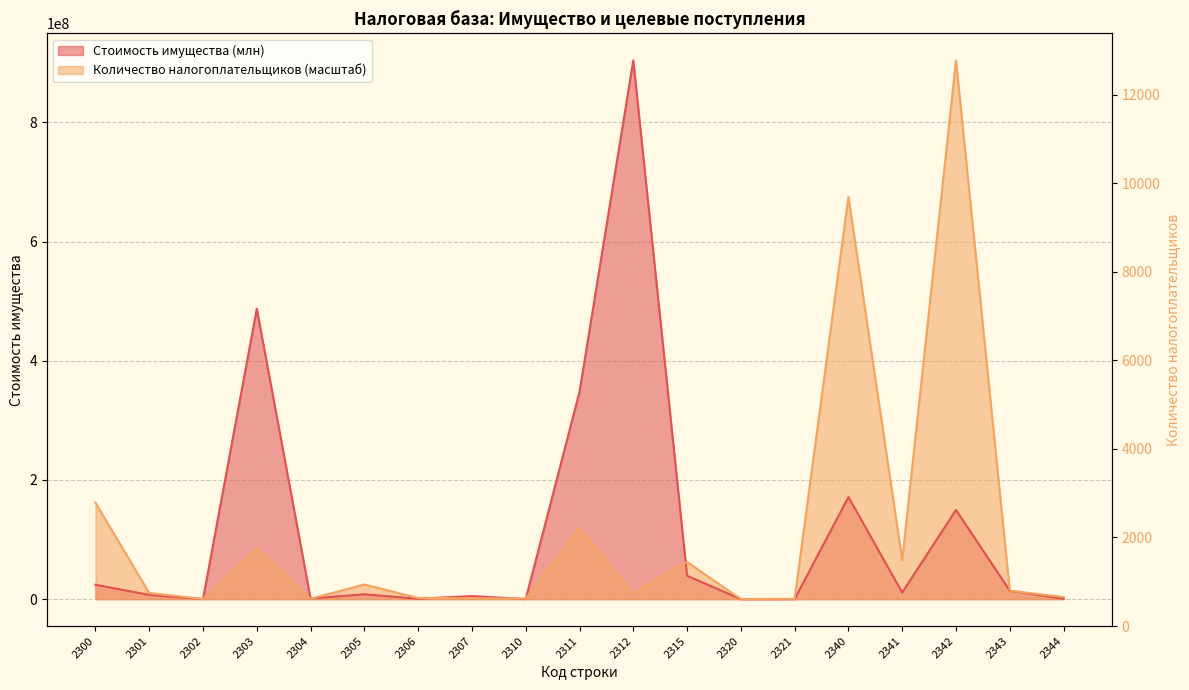

How many categories are shown in the chart?

19